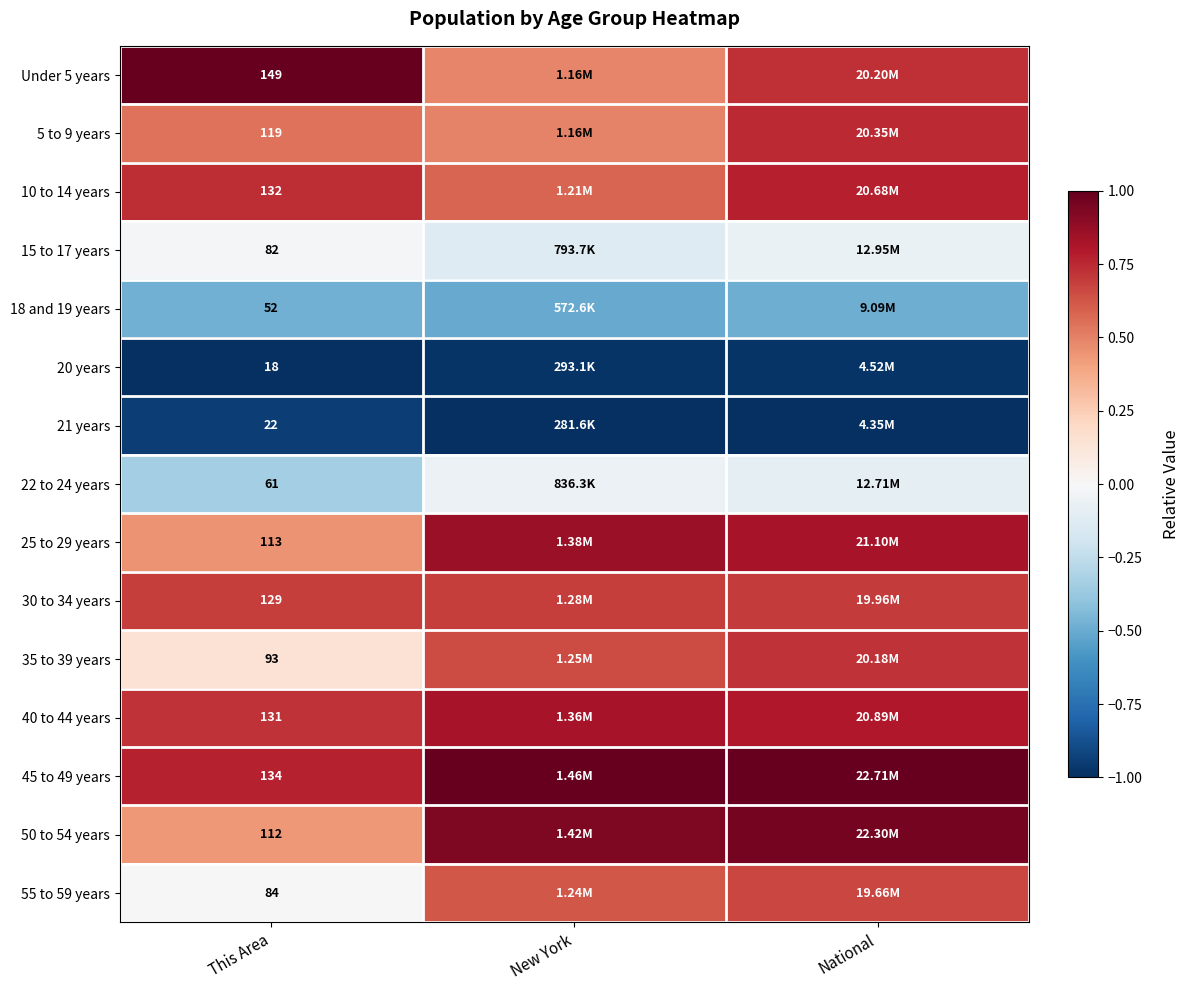

Is it true that 35 to 39 years equals 0.1 at This Area?

True